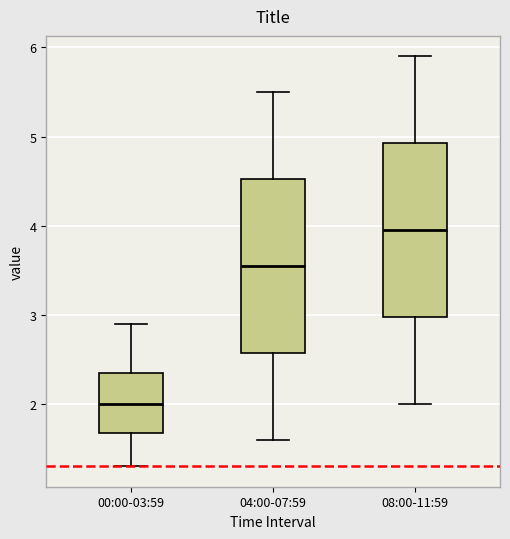

Reading left to right, transcribe this box plot: for each box, give where its median line is, the range the box spans, and where its two whiskers end, as read against the y-axis. The values are not printed on the chart, so give them approximately, as read against the axis.

00:00-03:59: median 2.0, box 1.7 to 2.3, whiskers 1.3 to 2.9
04:00-07:59: median 3.6, box 2.6 to 4.5, whiskers 1.6 to 5.5
08:00-11:59: median 4.0, box 3.0 to 4.9, whiskers 2.0 to 5.9